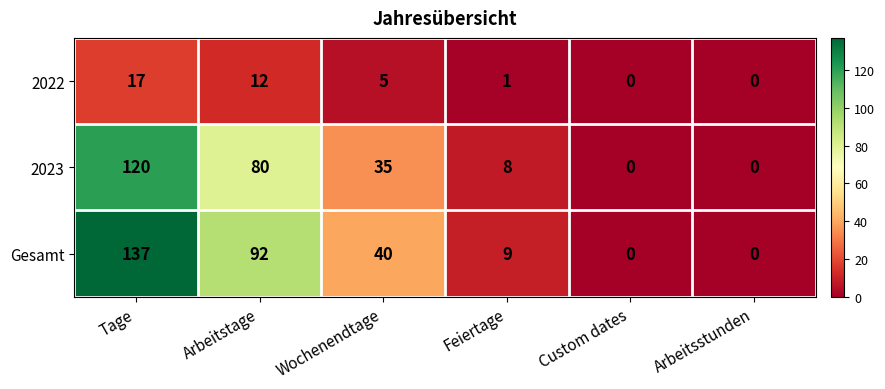

Which series has the largest range (max minus min)?

Gesamt